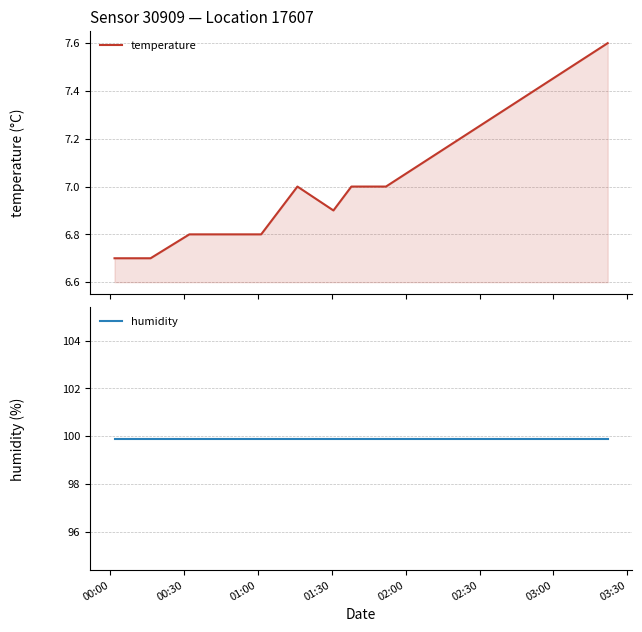

What are all the series names shown in the legend?

temperature, humidity